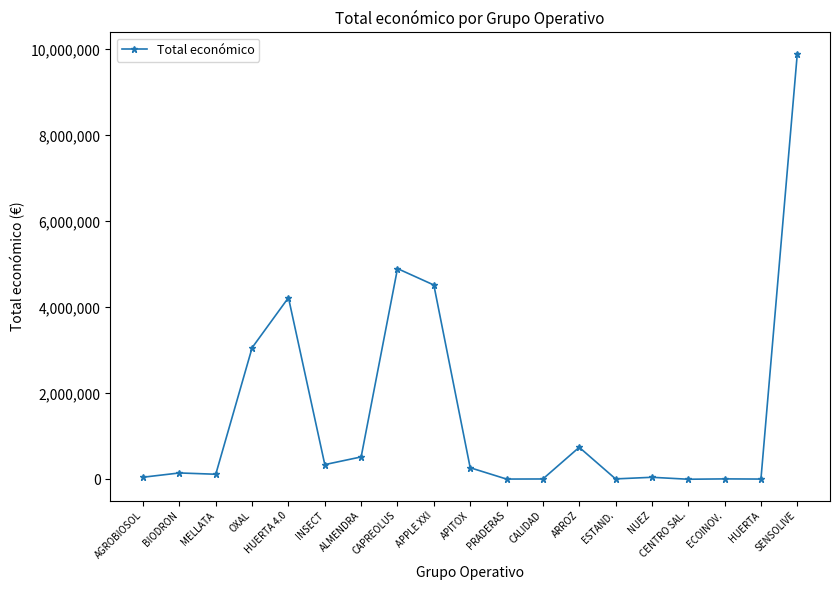

What is the approximate value at ALMENDRA?

523022